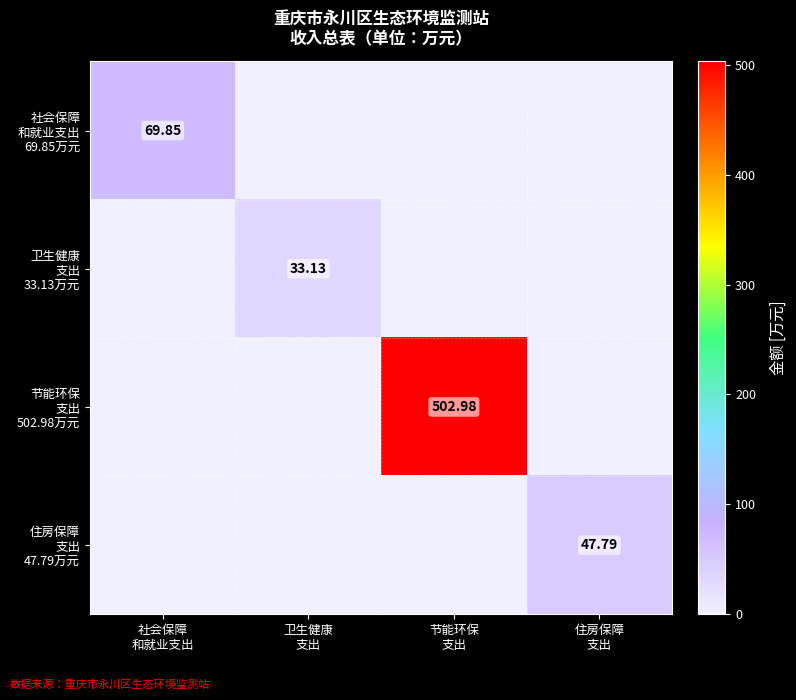

Which series has the widest spread of values?

节能环保 支出 502.98万元